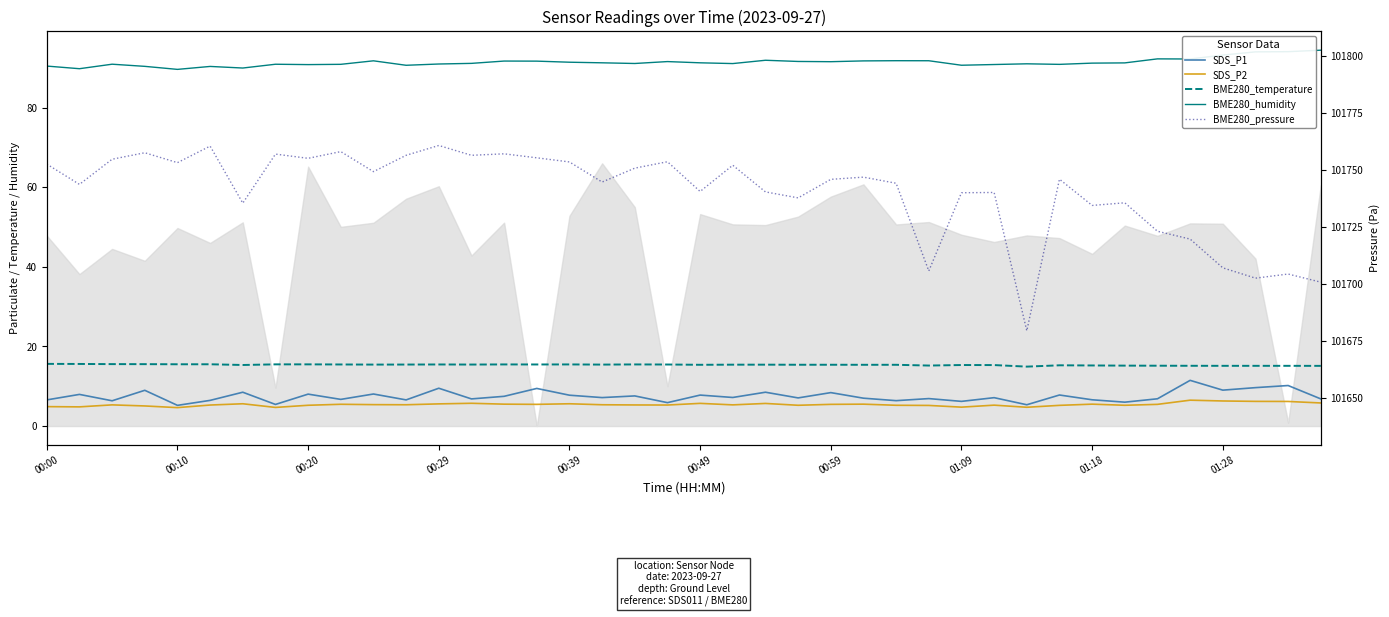

In BME280_humidity, how many points are lower than both neighbors (excluding endpoints)?

11